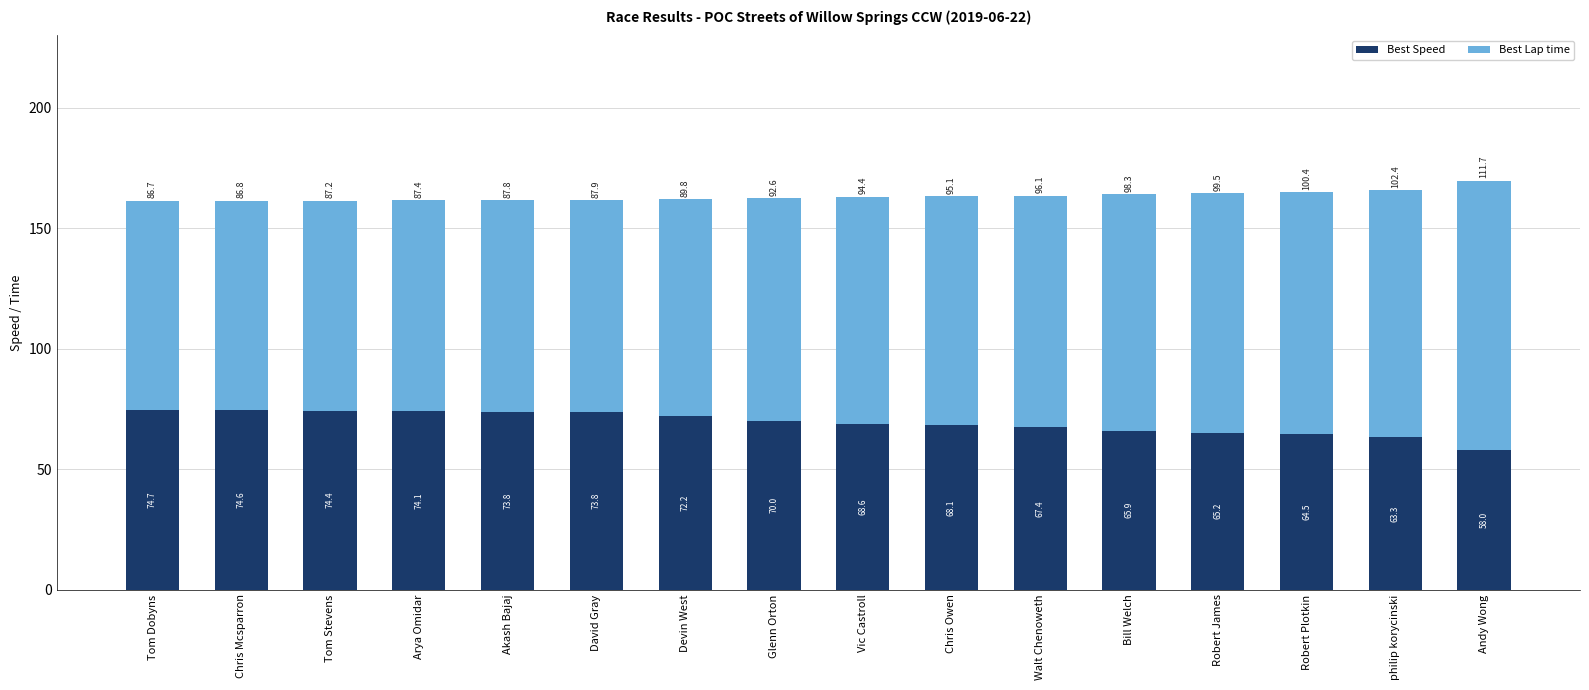

At which category is the sum across all series the highest?

Andy Wong